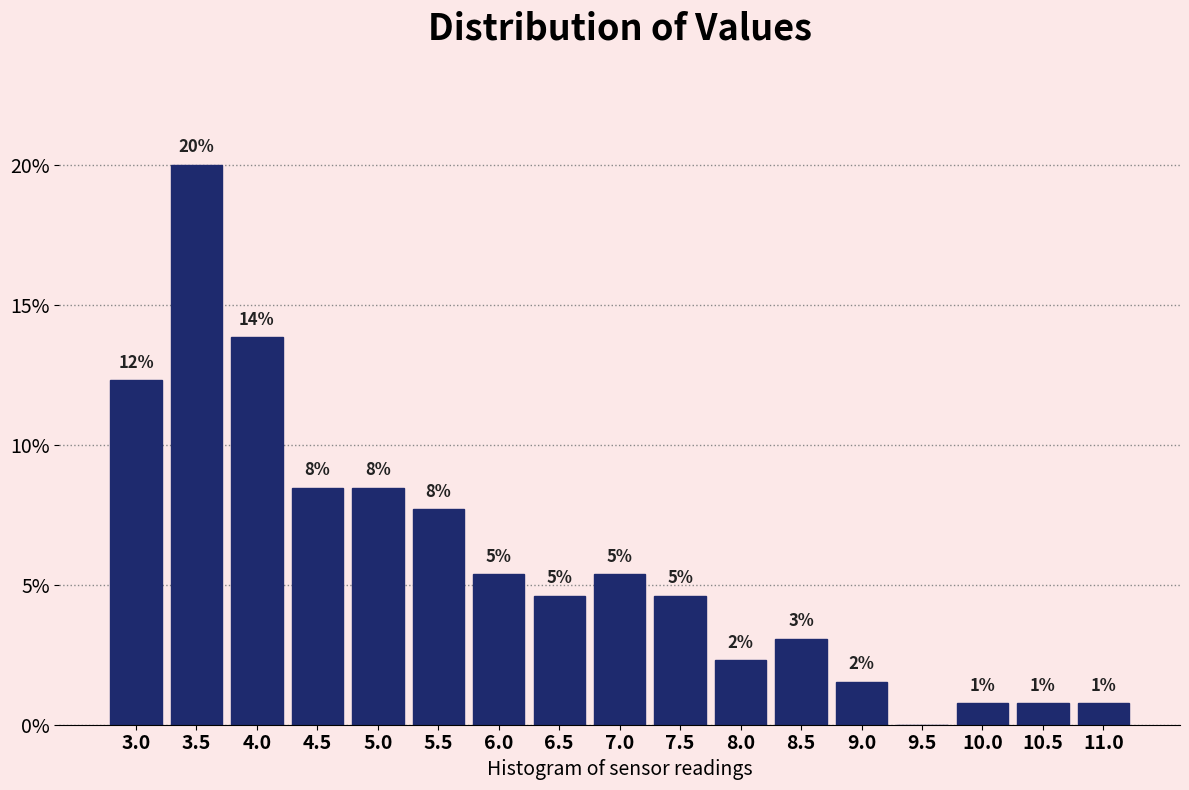

Are the bars horizontal?

No